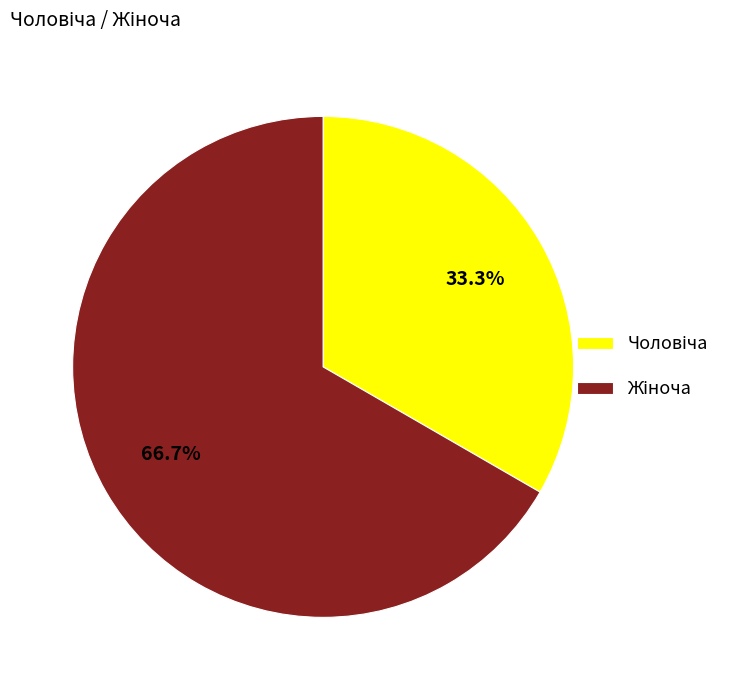

Is there any slice that represents more than half of the pie?

Yes